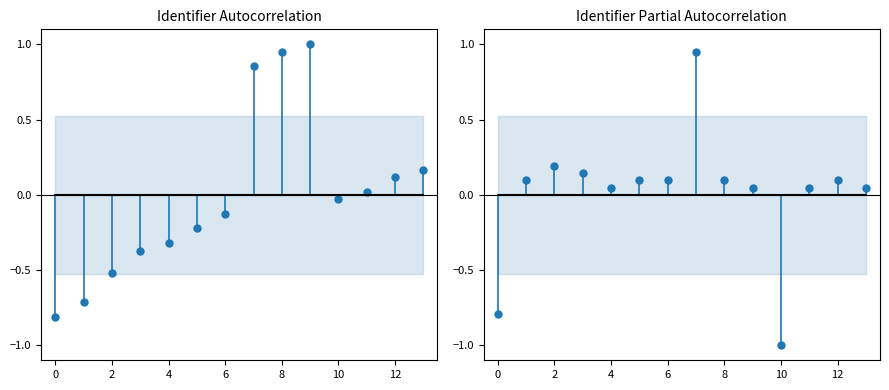

Reading left to right, list all the values displayed in this chart.

-0.8	-0.7	-0.5	-0.4	-0.3	-0.2	-0.1	0.9	1.0	1.0	-0.0	0.0	0.1	0.2